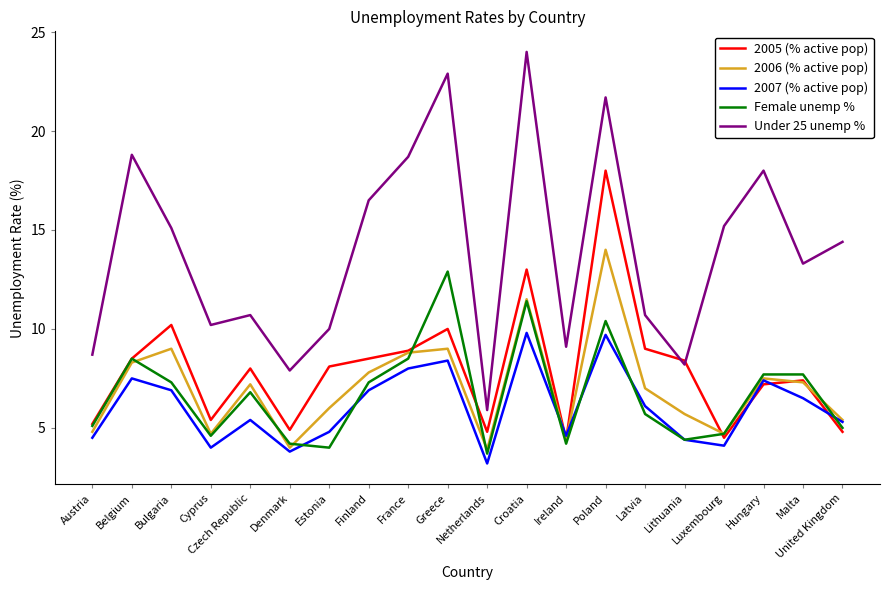

What position from the right is Estonia?

14